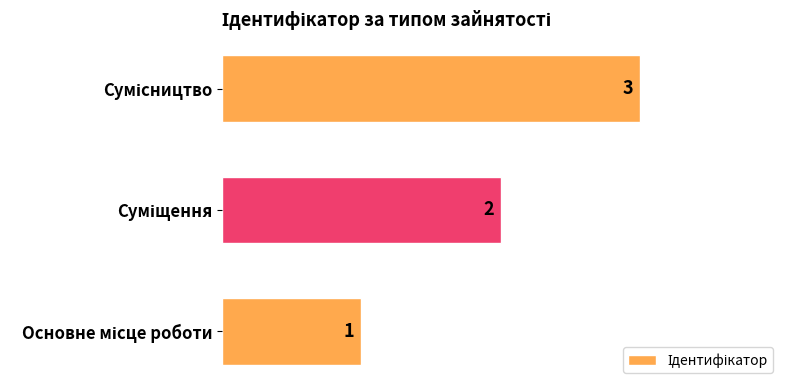

How many series are shown in this chart?

1